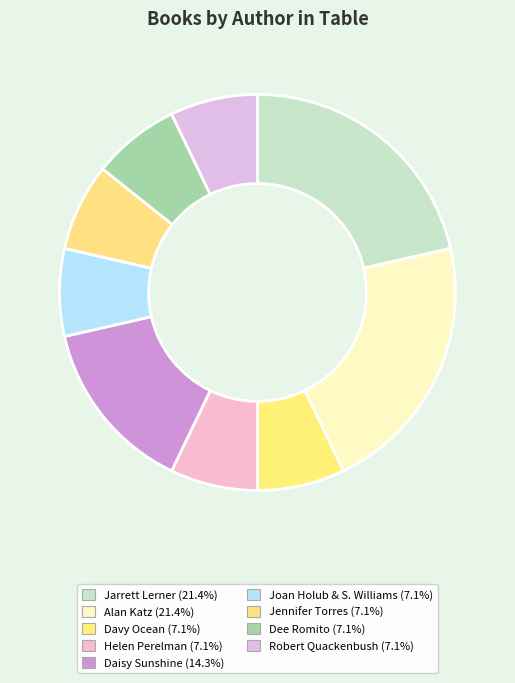

Is there any slice that represents more than half of the pie?

No